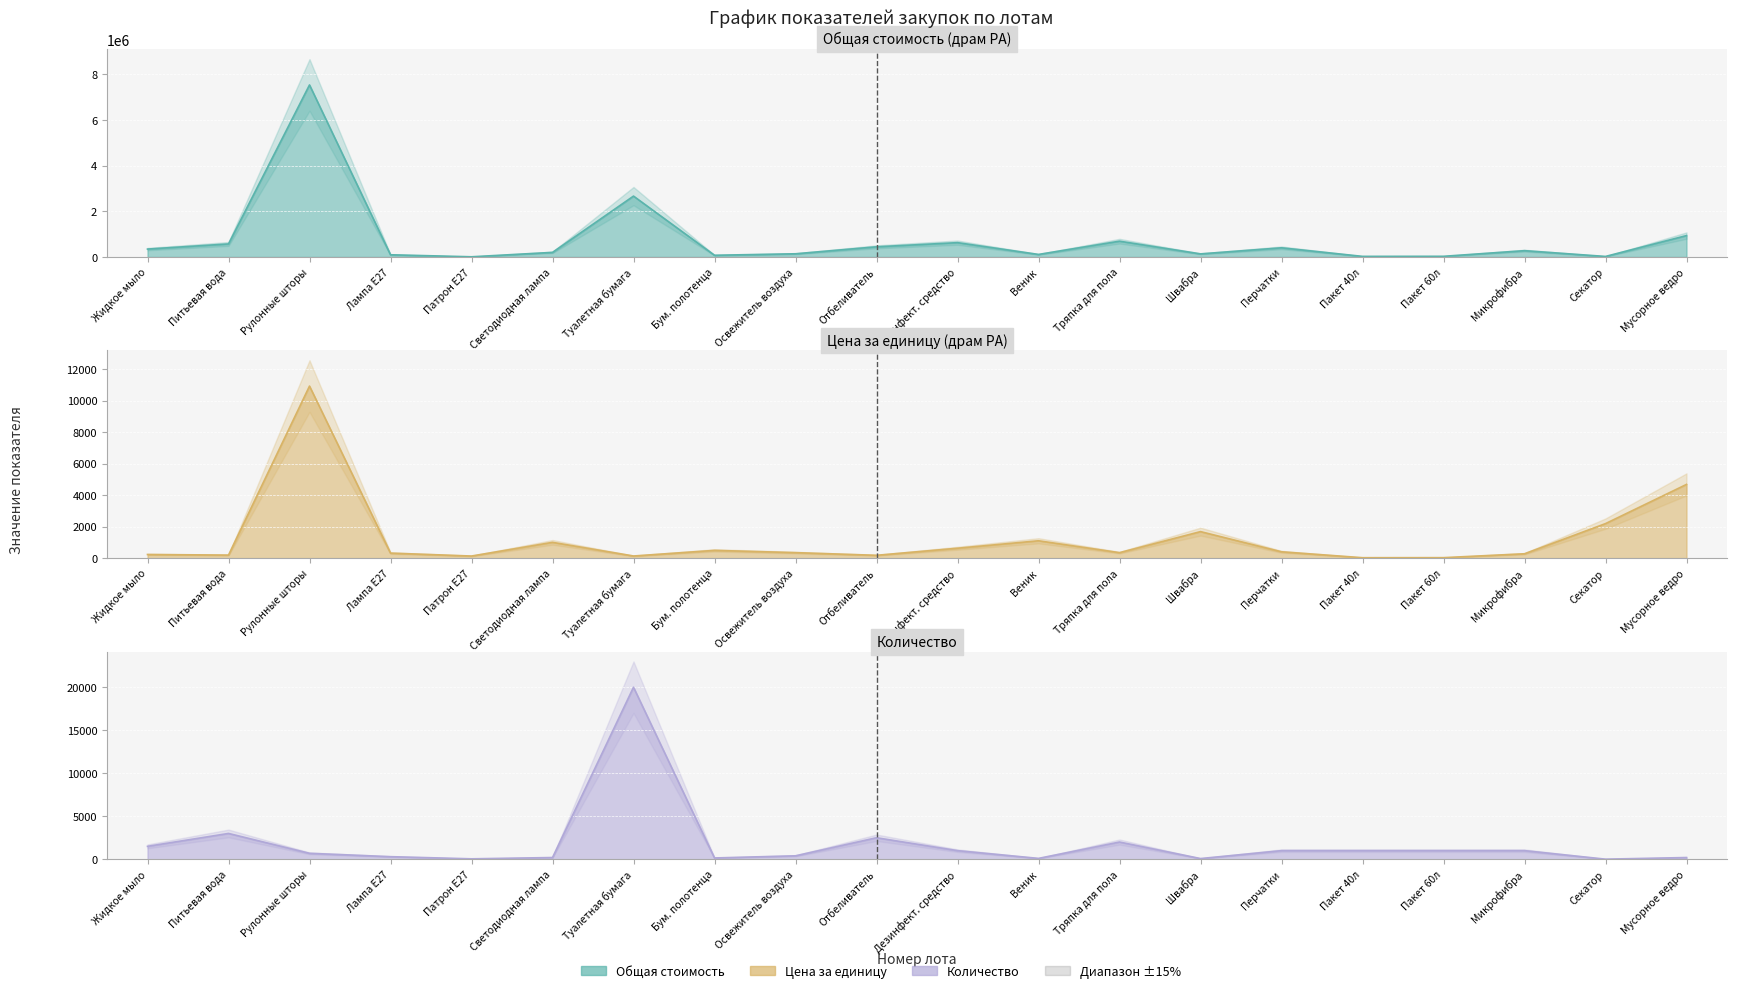

What is the greatest value displayed?

7538146.5